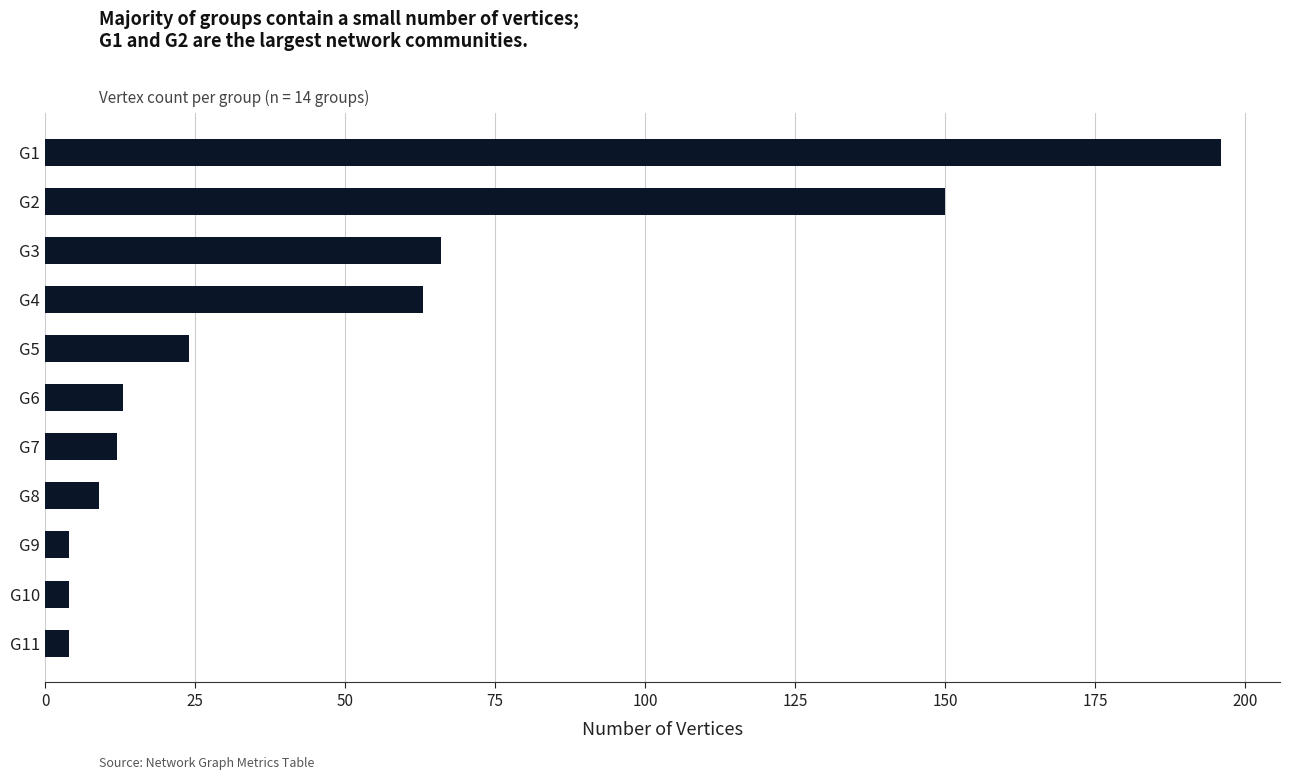

At which label is the value closest to 100?

G3